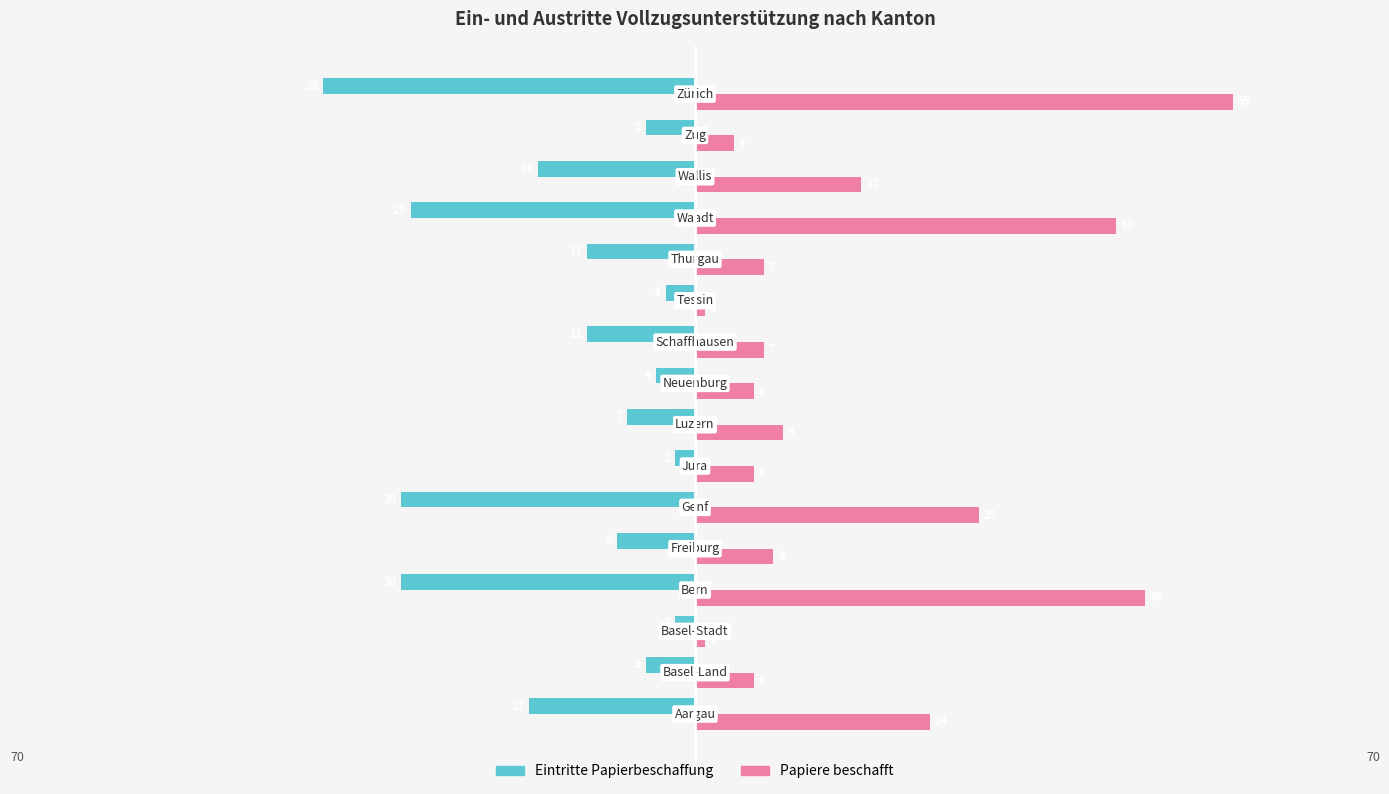

List the series in order of their overall mean, highest first.

Papiere beschafft, Eintritte Papierbeschaffung